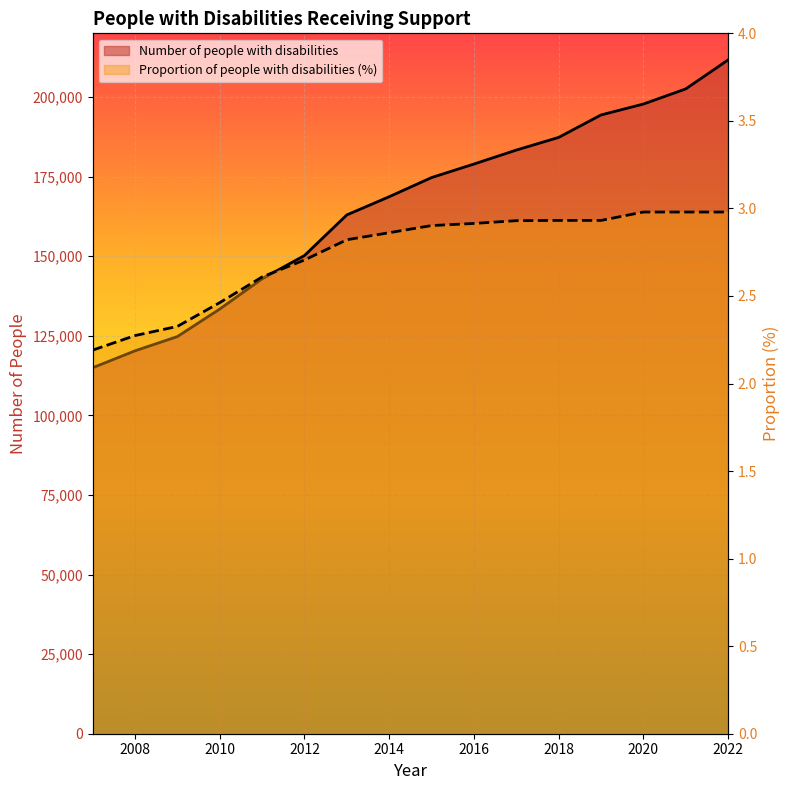

What is the smallest value displayed?

2.2